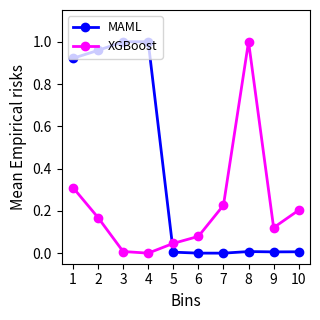

Rank the series at 7 from lowest to highest value.

MAML, XGBoost